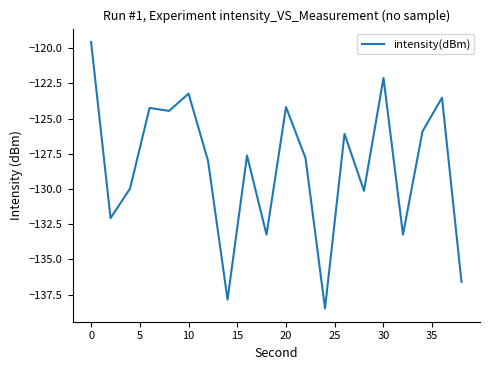

What is the maximum value shown in the chart?

-119.6